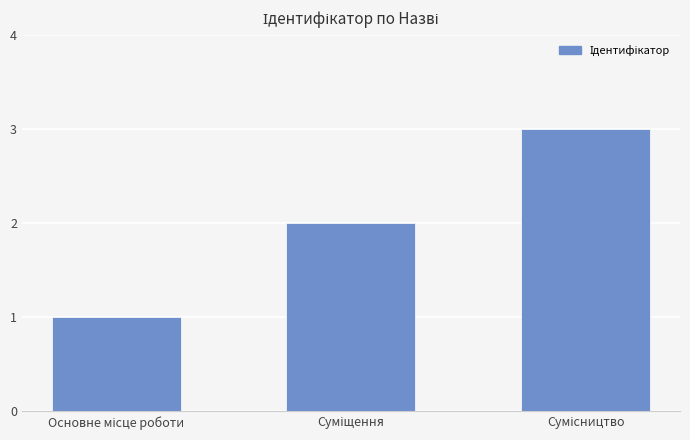

Reading right to left, what are all the values shown in this chart?

3	2	1